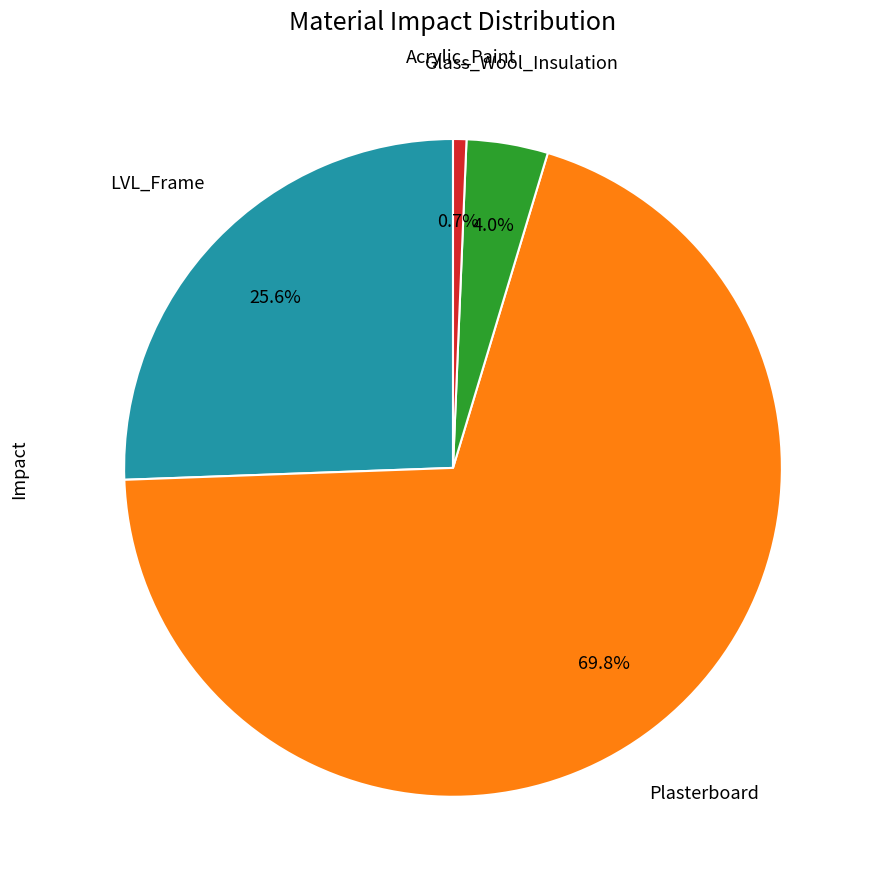

Does any single category account for the majority?

Yes